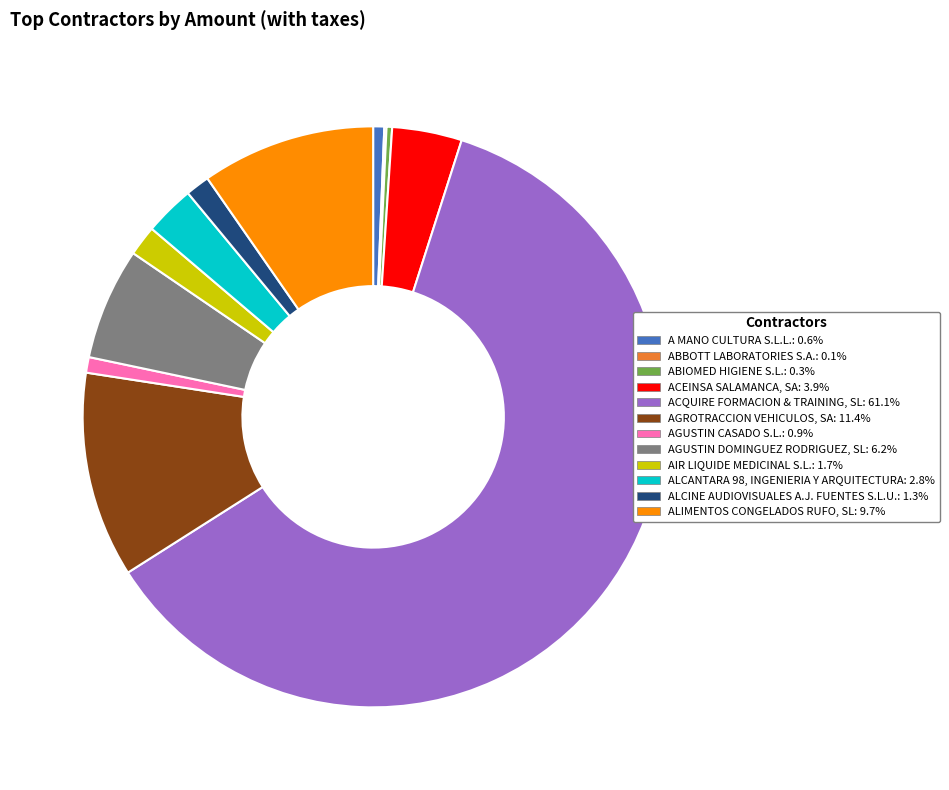

The A MANO CULTURA S.L.L. slice represents 1% of the pie. True or false?

True